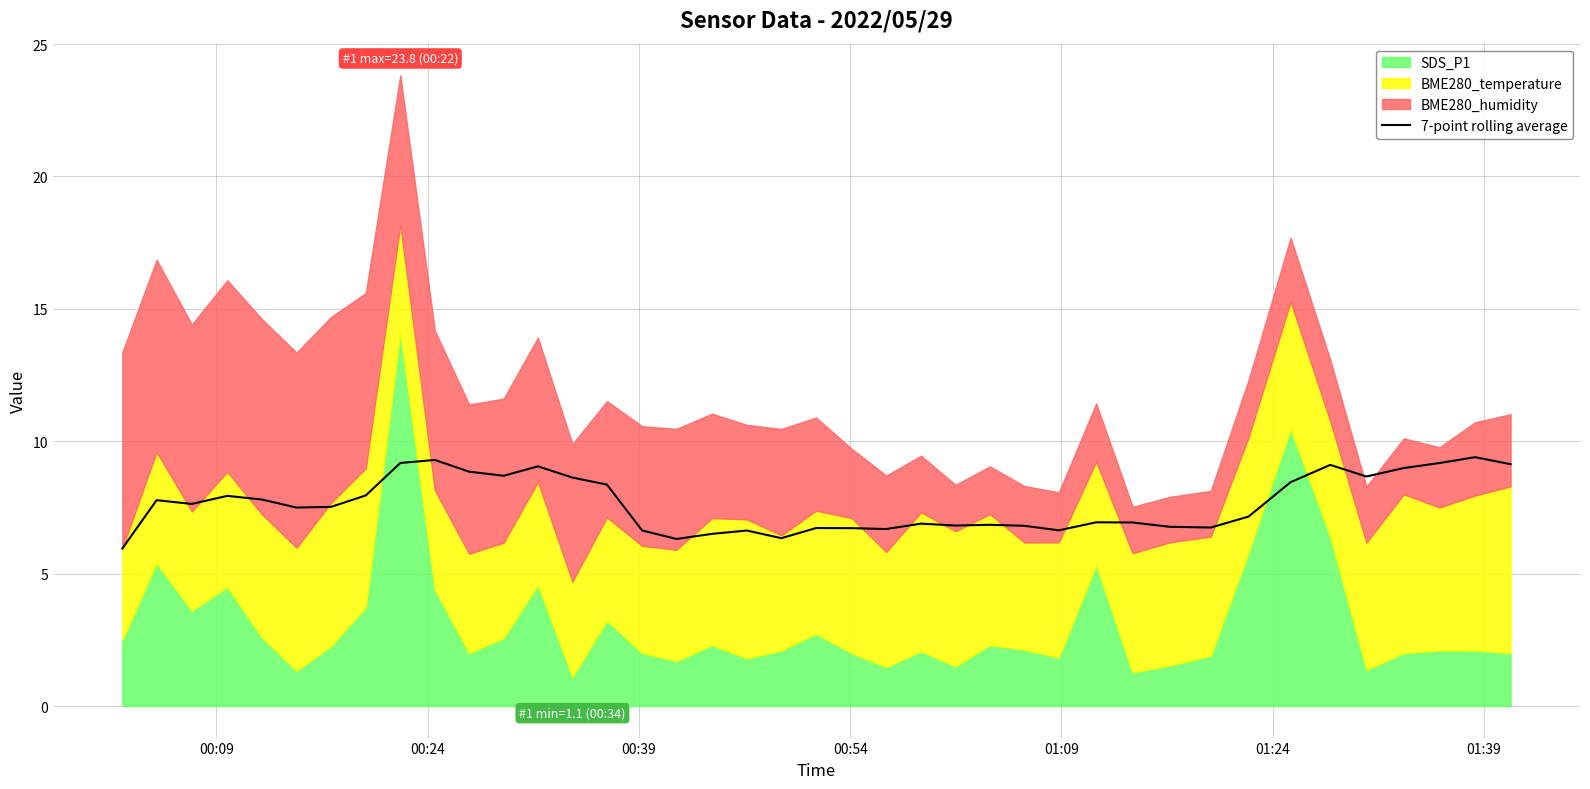

What is the value of the 11th point from the left?

8.9